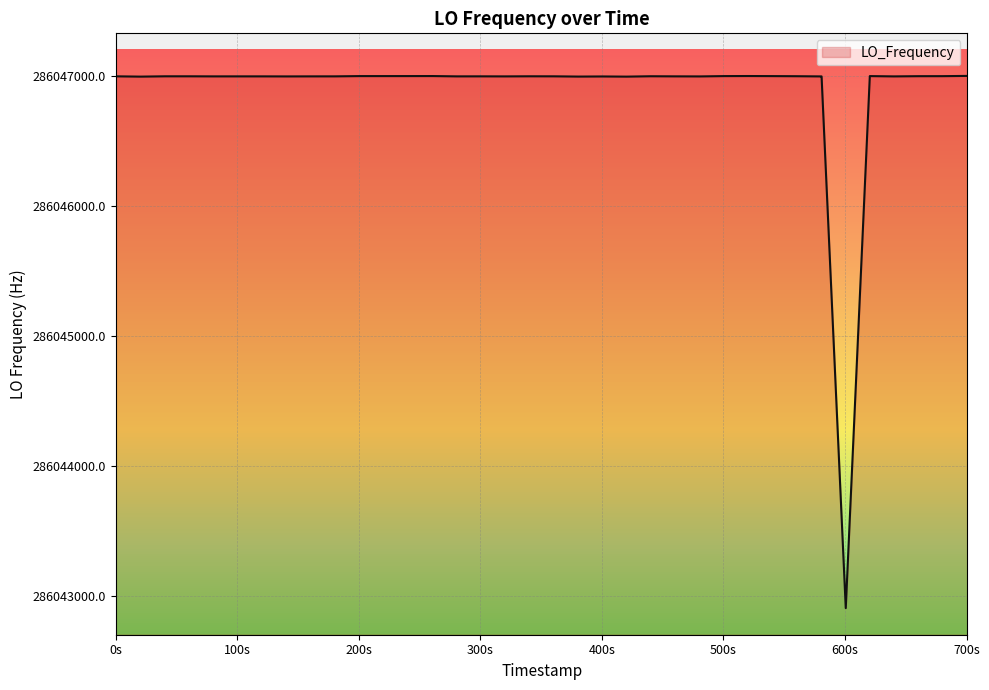

How many lines are shown in the chart?

1